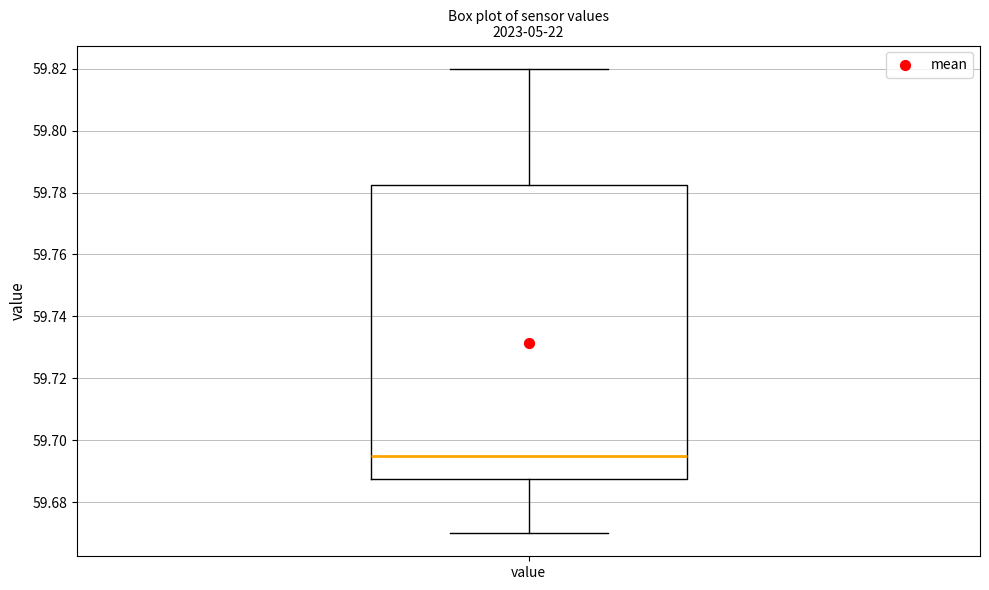

Transcribe this box plot: give where the median line is, the range the box spans, and where the two whiskers end, as read against the y-axis. The values are not printed on the chart, so give them approximately, as read against the axis.

median 59.696, box 59.688 to 59.782, whiskers 59.670 to 59.820